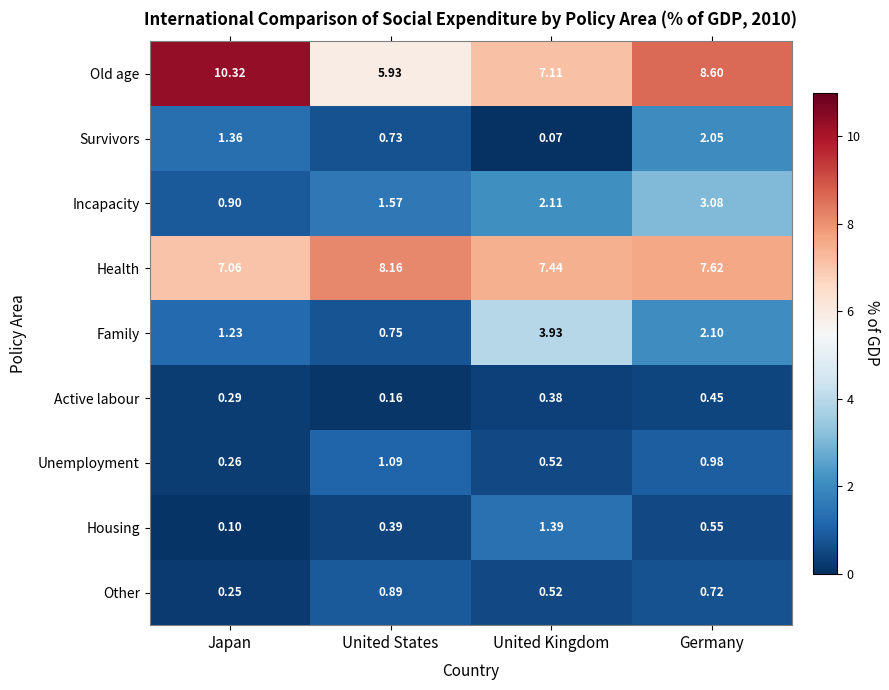

Rank the series at Germany from highest to lowest value.

Old age, Health, Incapacity, Family, Survivors, Unemployment, Other, Housing, Active labour